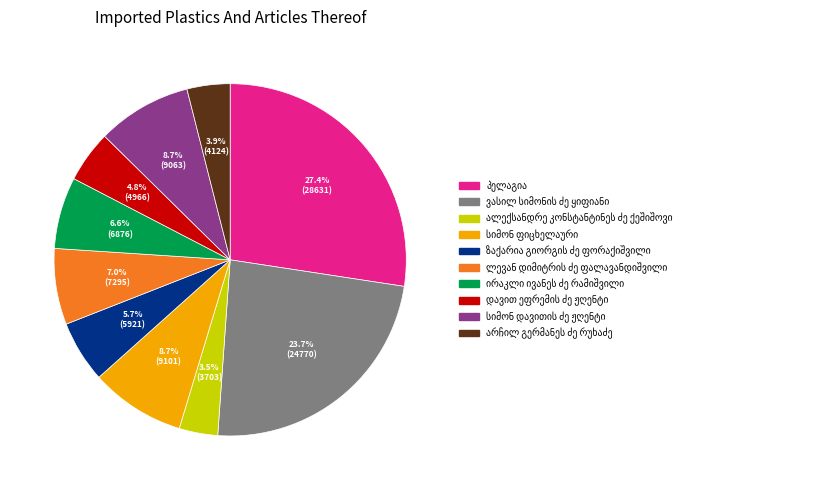

Does any single category account for the majority?

No